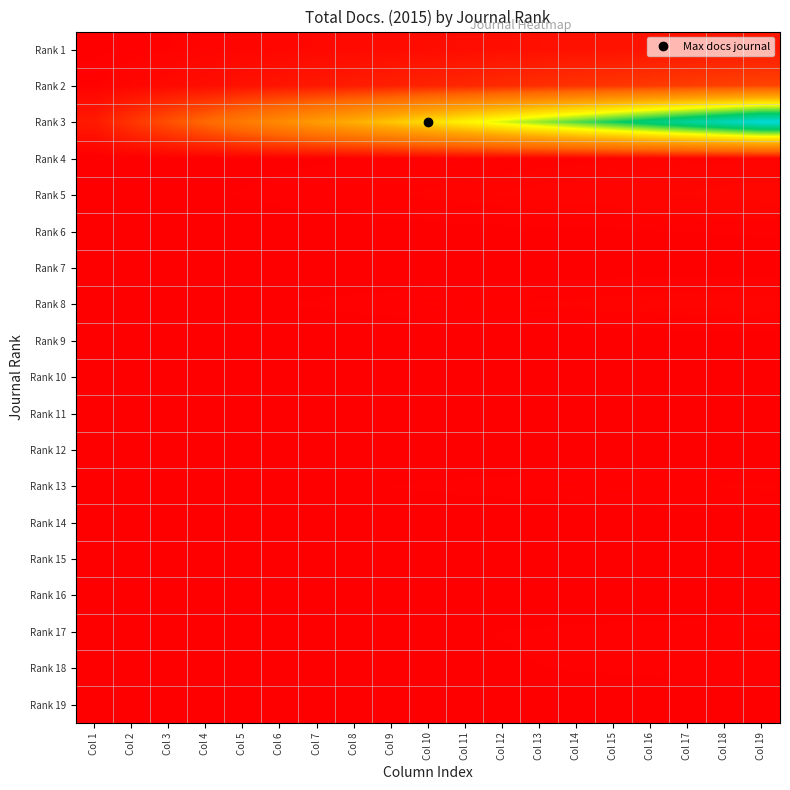

Count the number of categories in the chart.

19